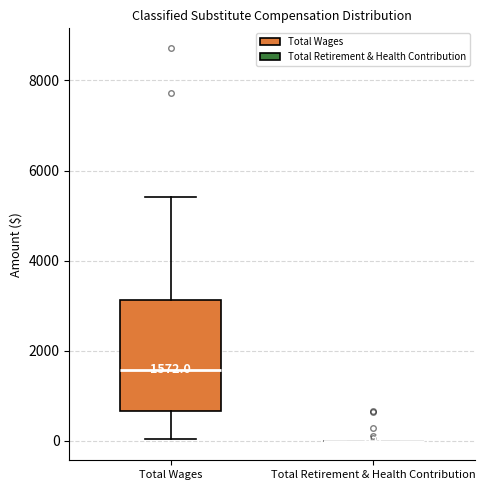

Comparing the boxes themselves (not the whiskers), which one is the tallest?

Total Wages